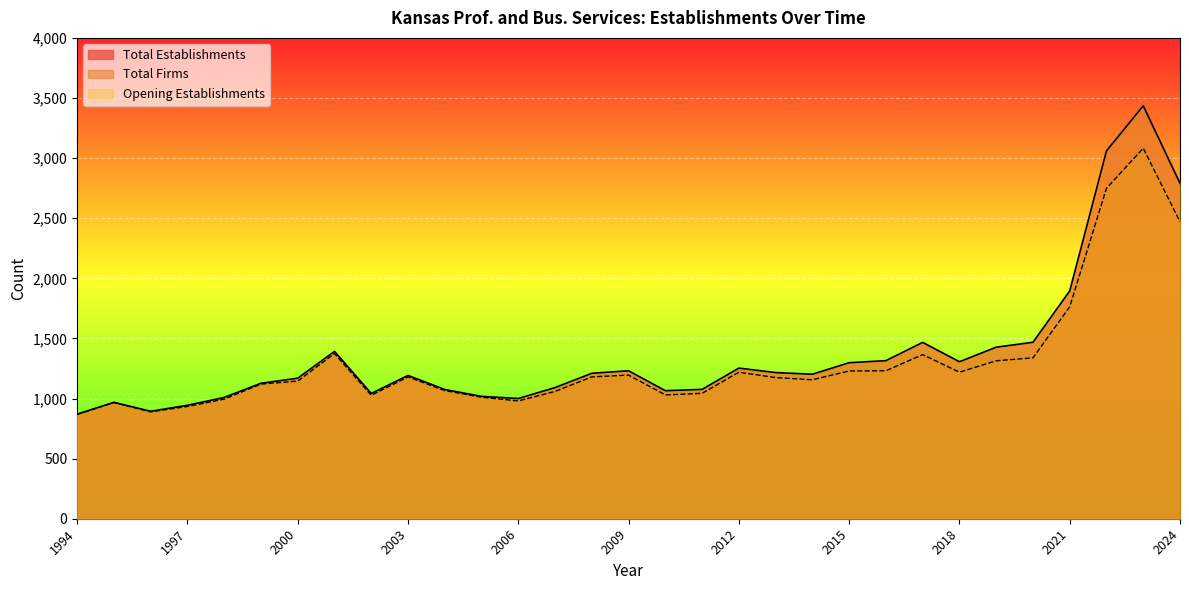

Is the value of Total Firms at 1996 greater than the value of Total Establishments at 2018?

No